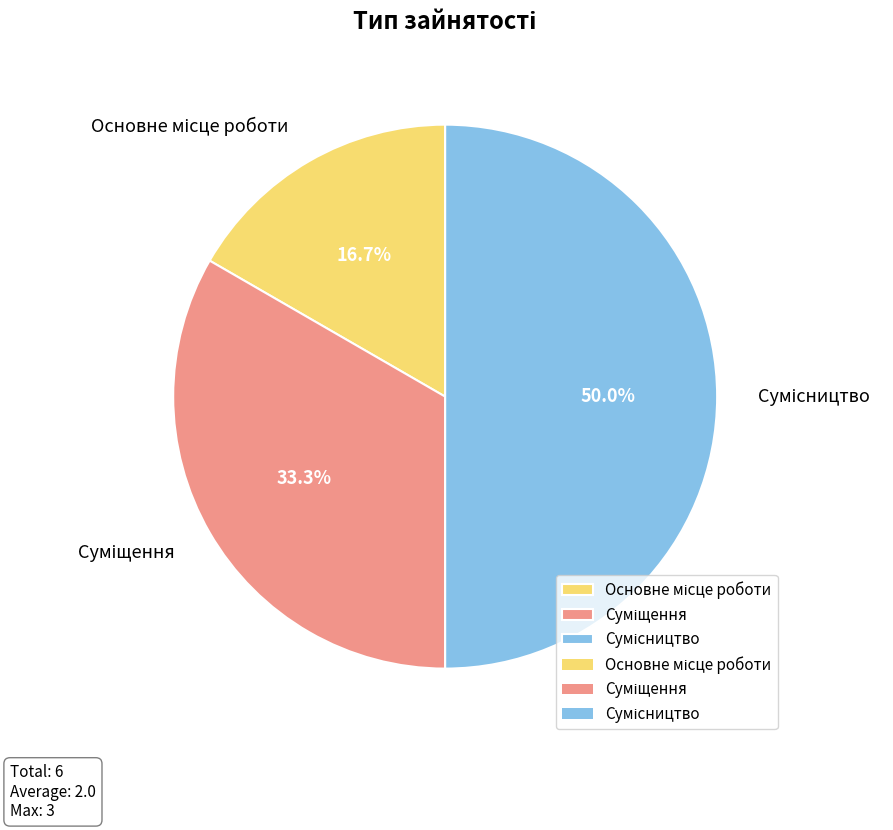

How many slices are in this pie chart?

3